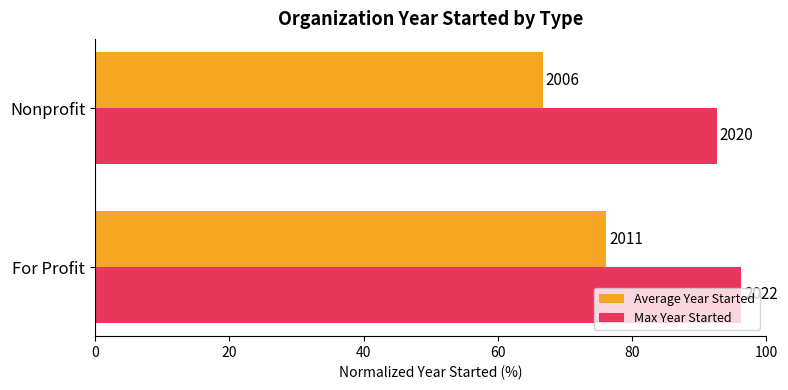

What are all the series names shown in the legend?

Average Year Started, Max Year Started